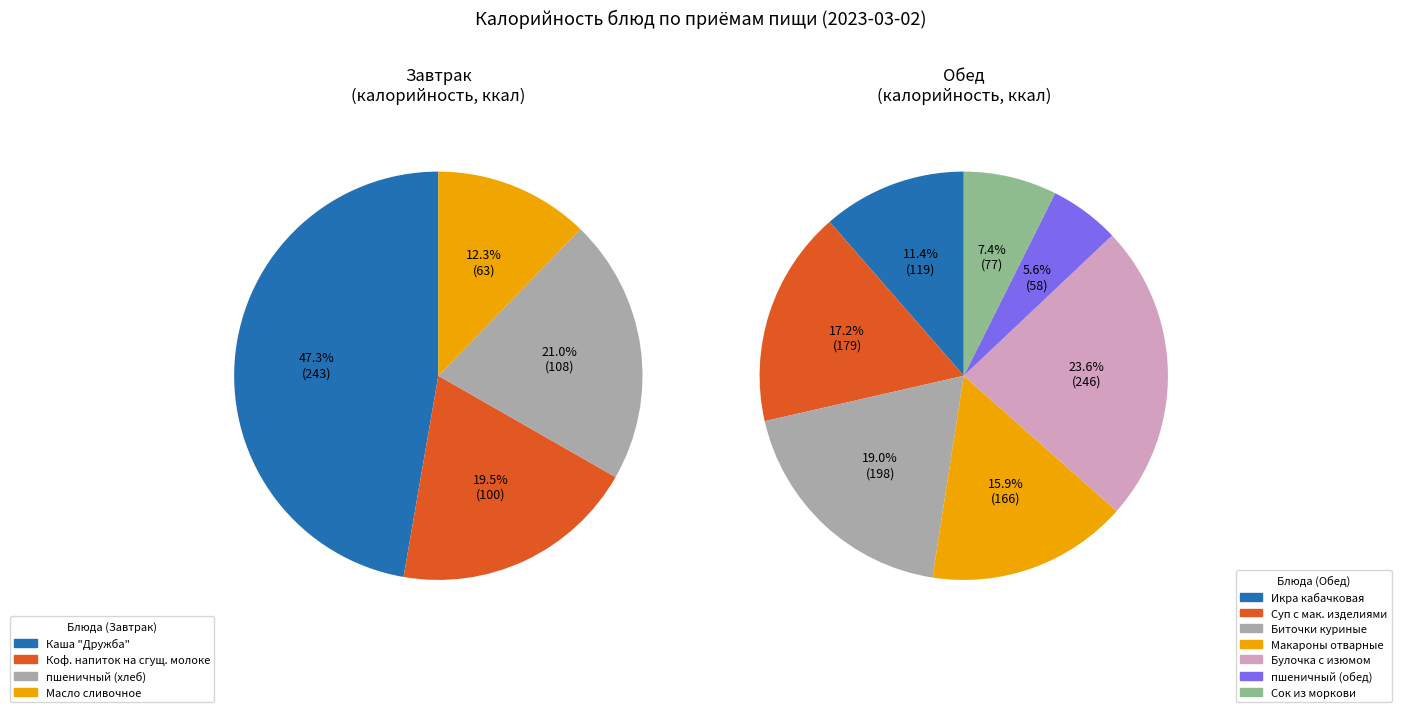

Count the number of slices in the pie.

11